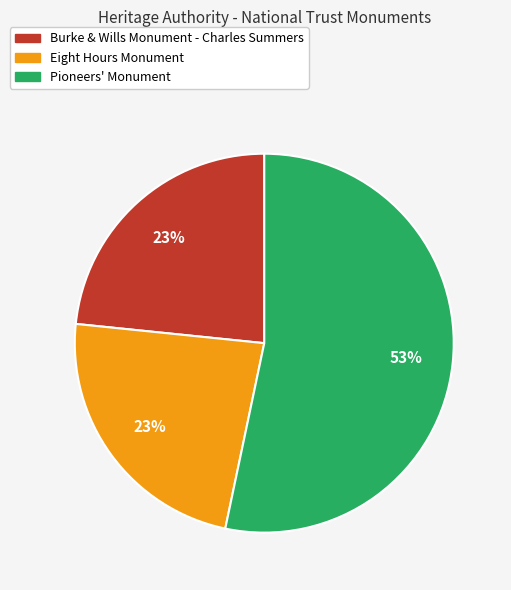

To the nearest percent, what percentage of the pie is Eight Hours Monument?

23%